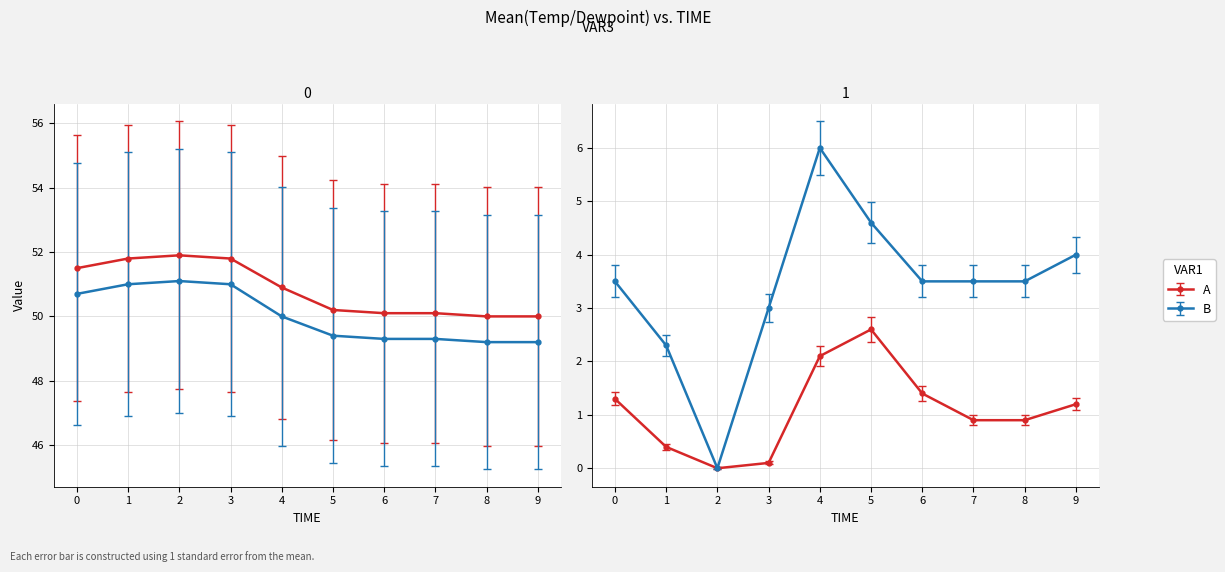

What is the value of the Dewpoint point at the 9th from the left?

49.2